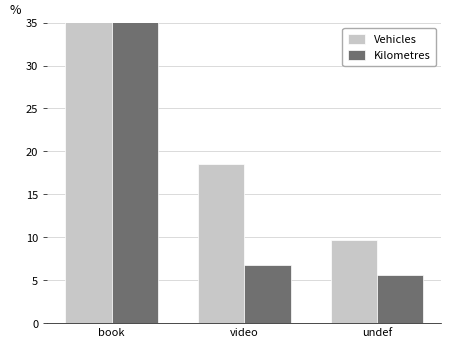

What is the sum of the Vehicles values at undef and video?

28.2